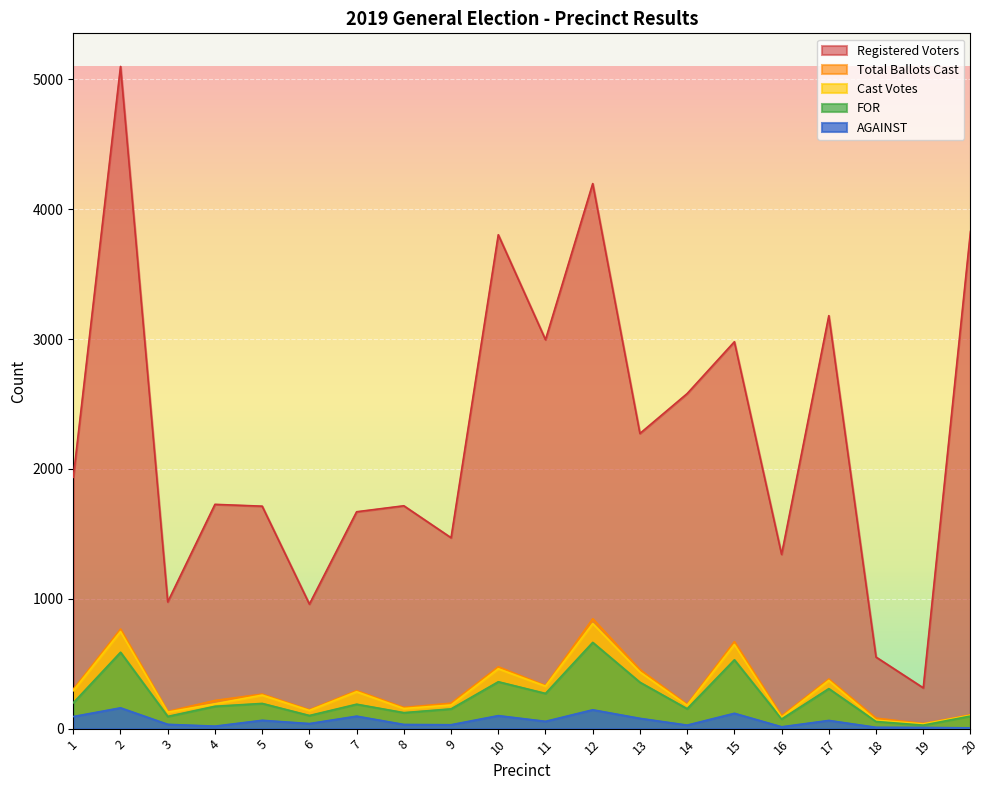

Reading right to left, transcribe all the data shown in this chart.

Total Ballots Cast: 106	39	81	382	99	670	187	455	846	332	476	196	163	293	145	266	217	132	767	304
Registered Voters: 3828	314	551	3180	1342	2979	2580	2273	4197	2995	3803	1470	1716	1670	959	1713	1727	976	5099	1935
Cast Votes: 103	36	65	371	88	648	180	436	809	327	461	182	155	284	140	258	191	127	748	292
FOR: 97	27	55	308	74	530	153	357	664	271	361	152	123	188	101	194	172	94	588	199
AGAINST: 6	9	10	63	14	118	27	79	145	56	100	30	32	96	39	64	19	33	160	93